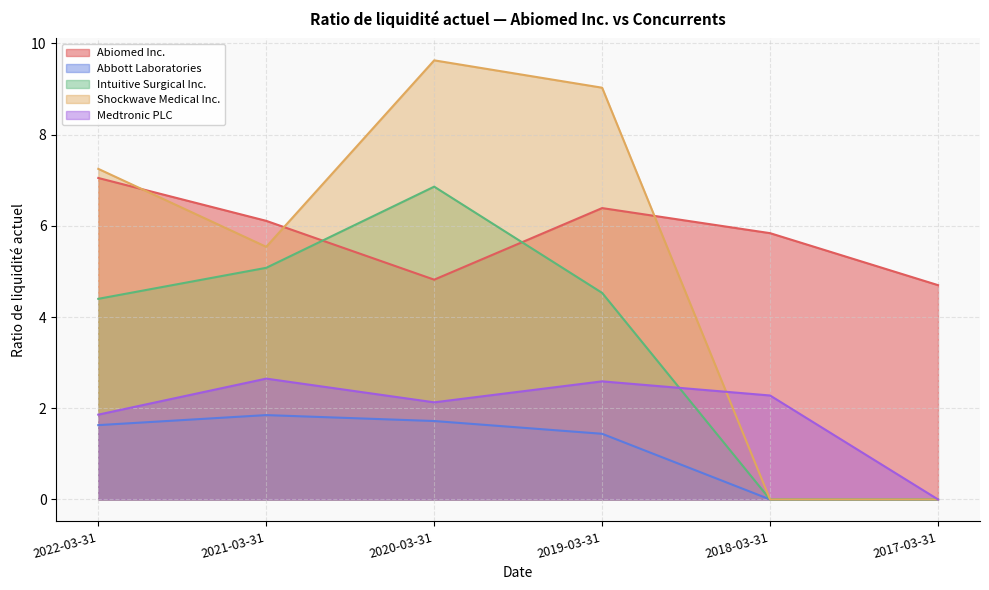

Which has a higher value, 2018-03-31 or 2021-03-31?

2021-03-31